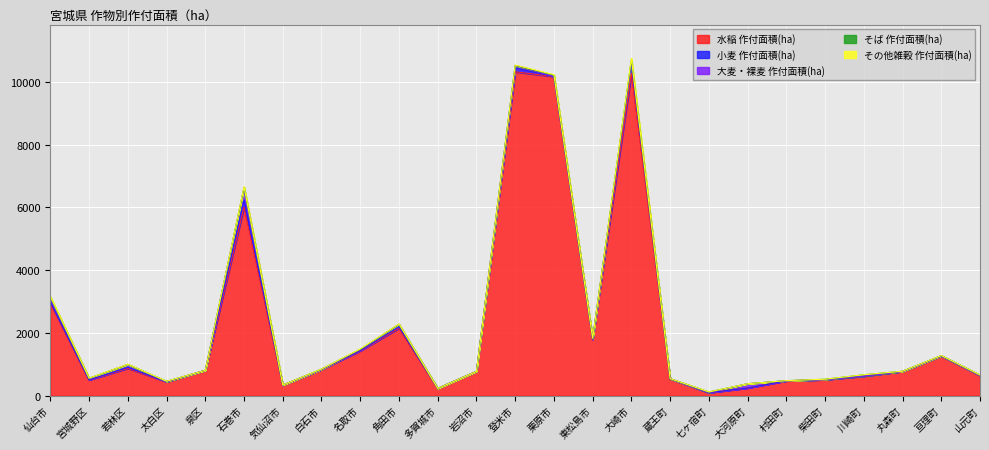

What is the sum of all その他雑穀 作付面積(ha) values?

141